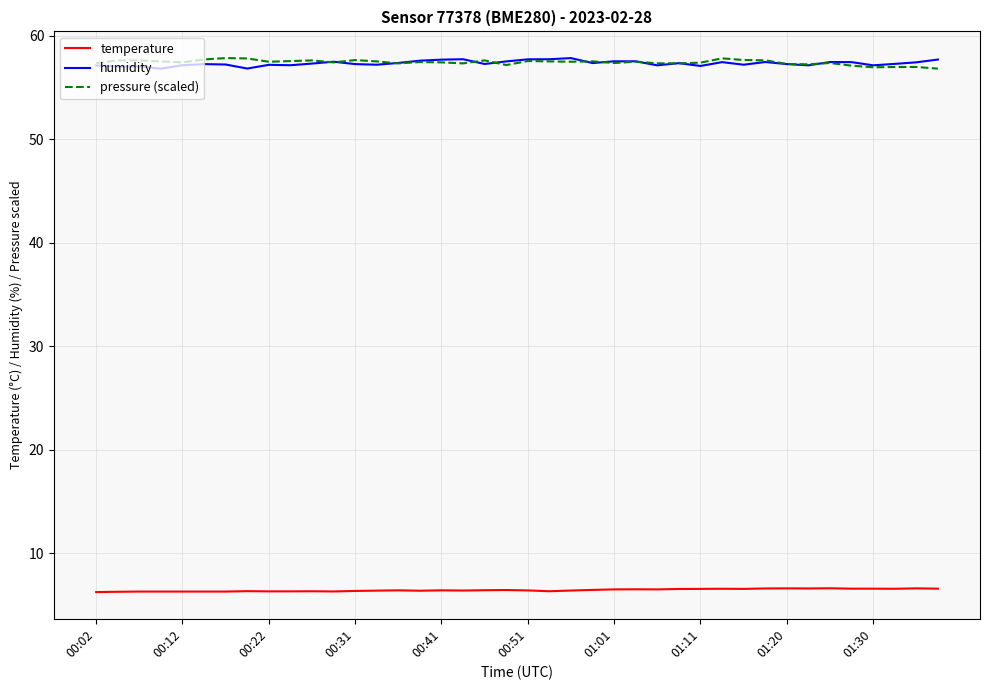

True or false: temperature and humidity cross at least once.

False